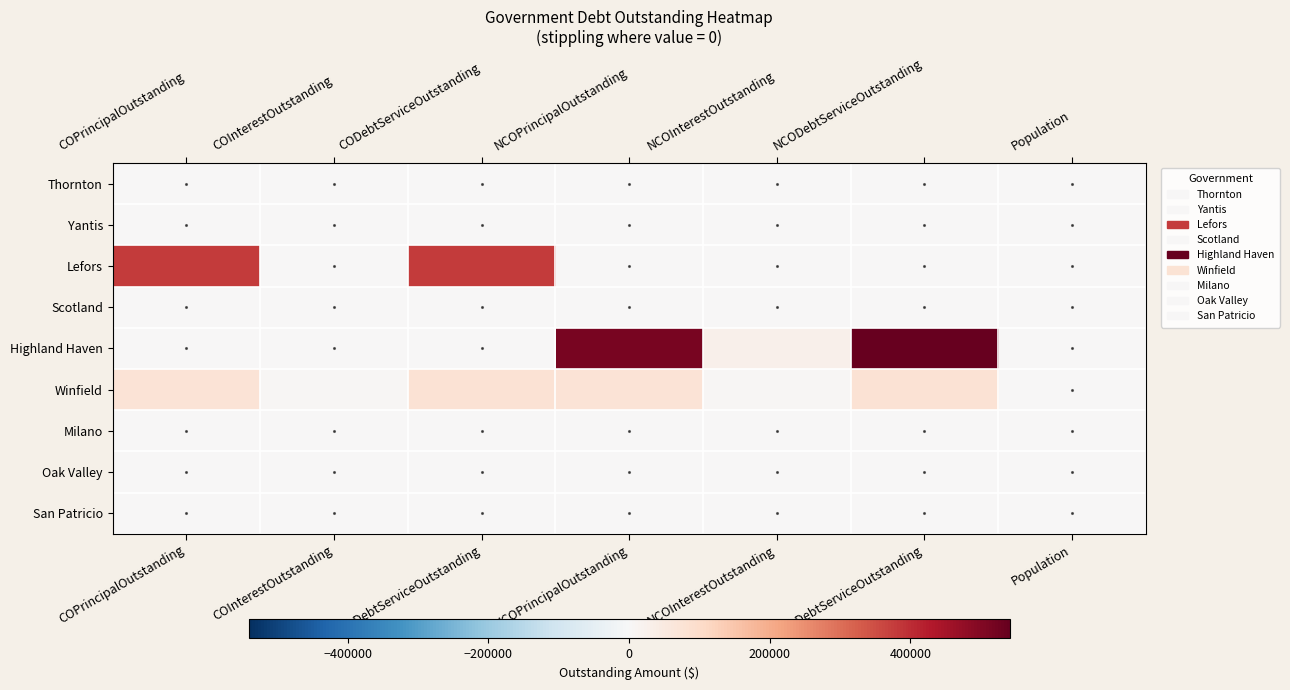

What is the total value across all series at COInterestOutstanding?

5115.0